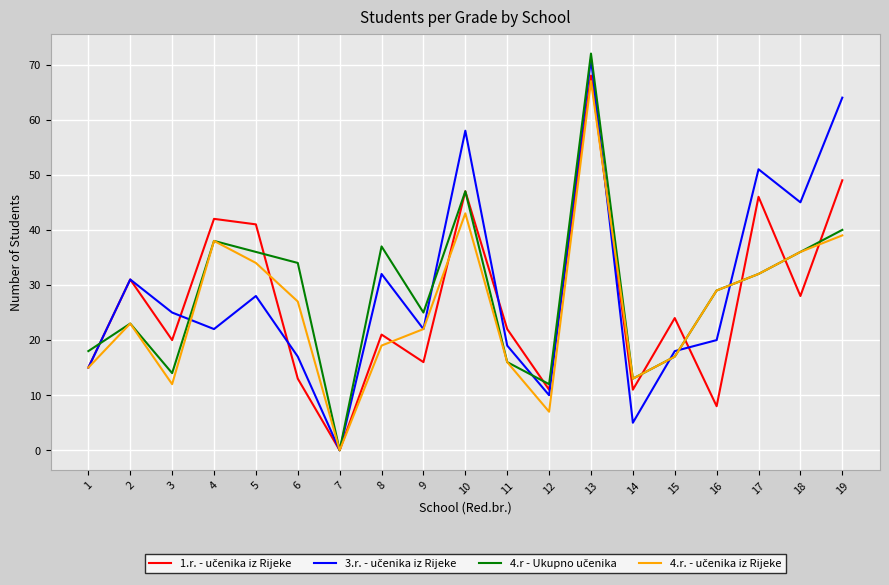

At which category is the sum across all series the highest?

13